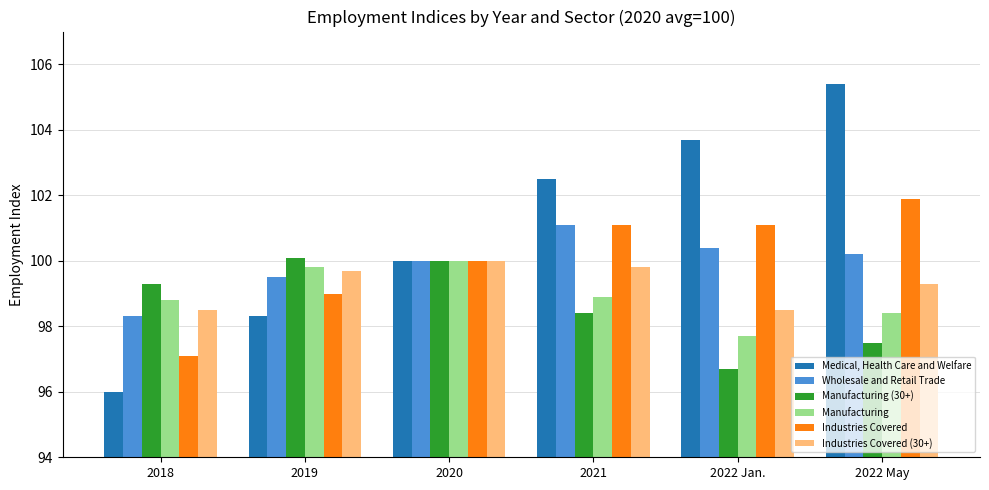

True or false: Manufacturing (30+) has a value of 25.0 at 2020.

False